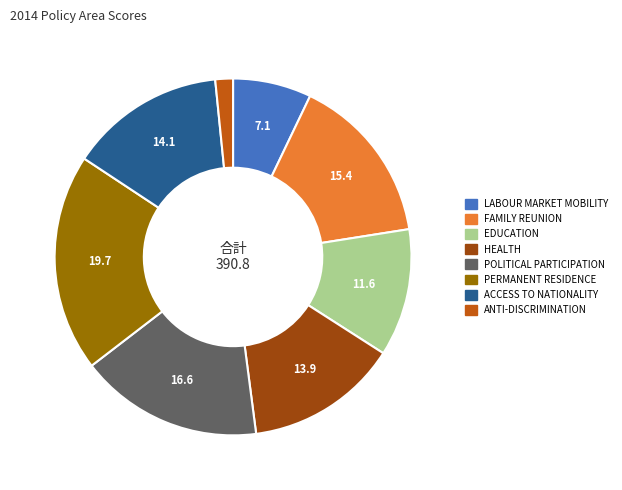

Which slice is the smallest?

ANTI-DISCRIMINATION